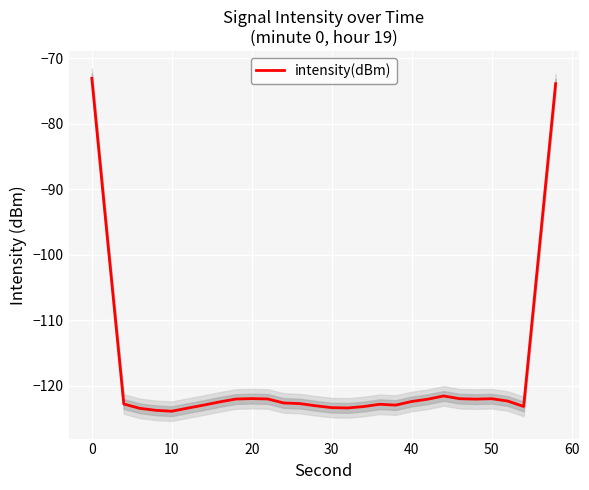

What is the minimum value for intensity(dBm)?

-123.9